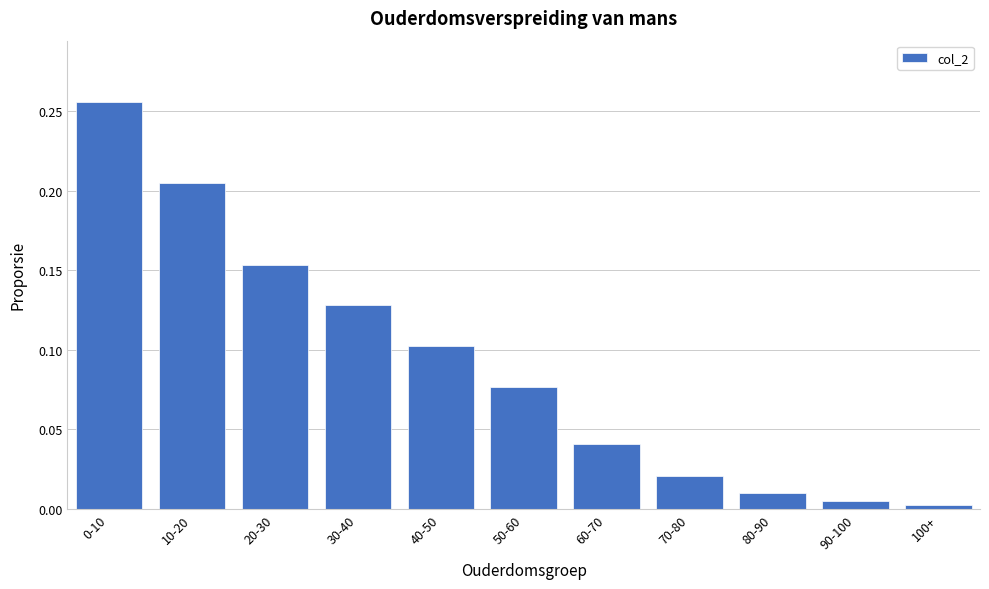

What is the label of the 7th bar from the left?

60-70